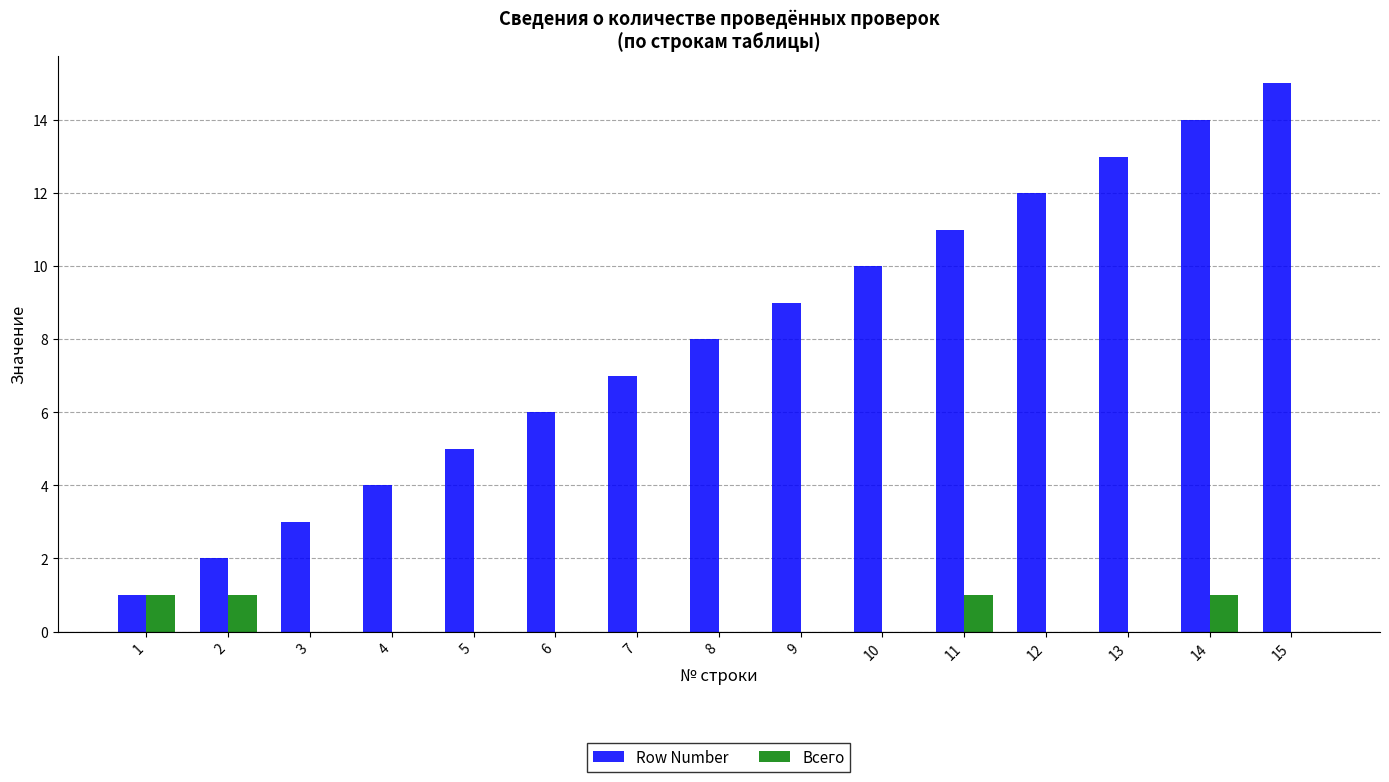

Which category has the highest value across all series?

15